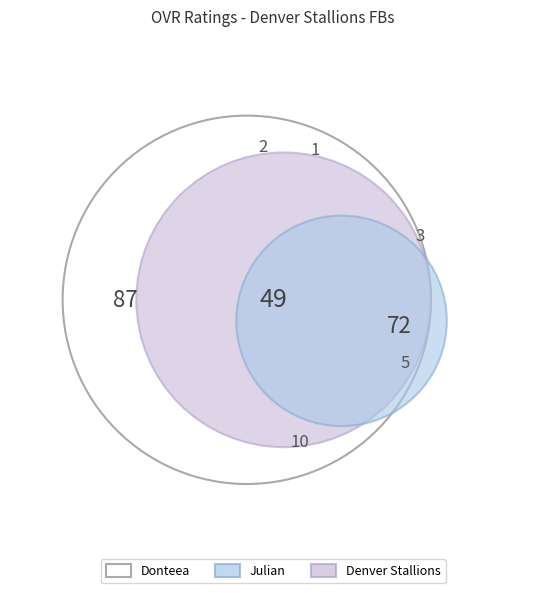

Combined, what portion of the pie is Donteea and Julian?

100.0%